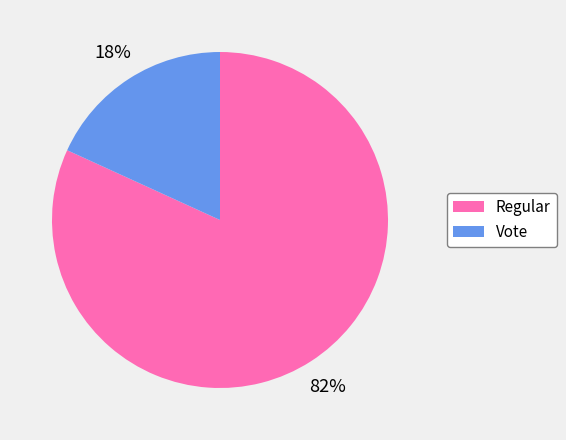

Does any single category account for the majority?

Yes